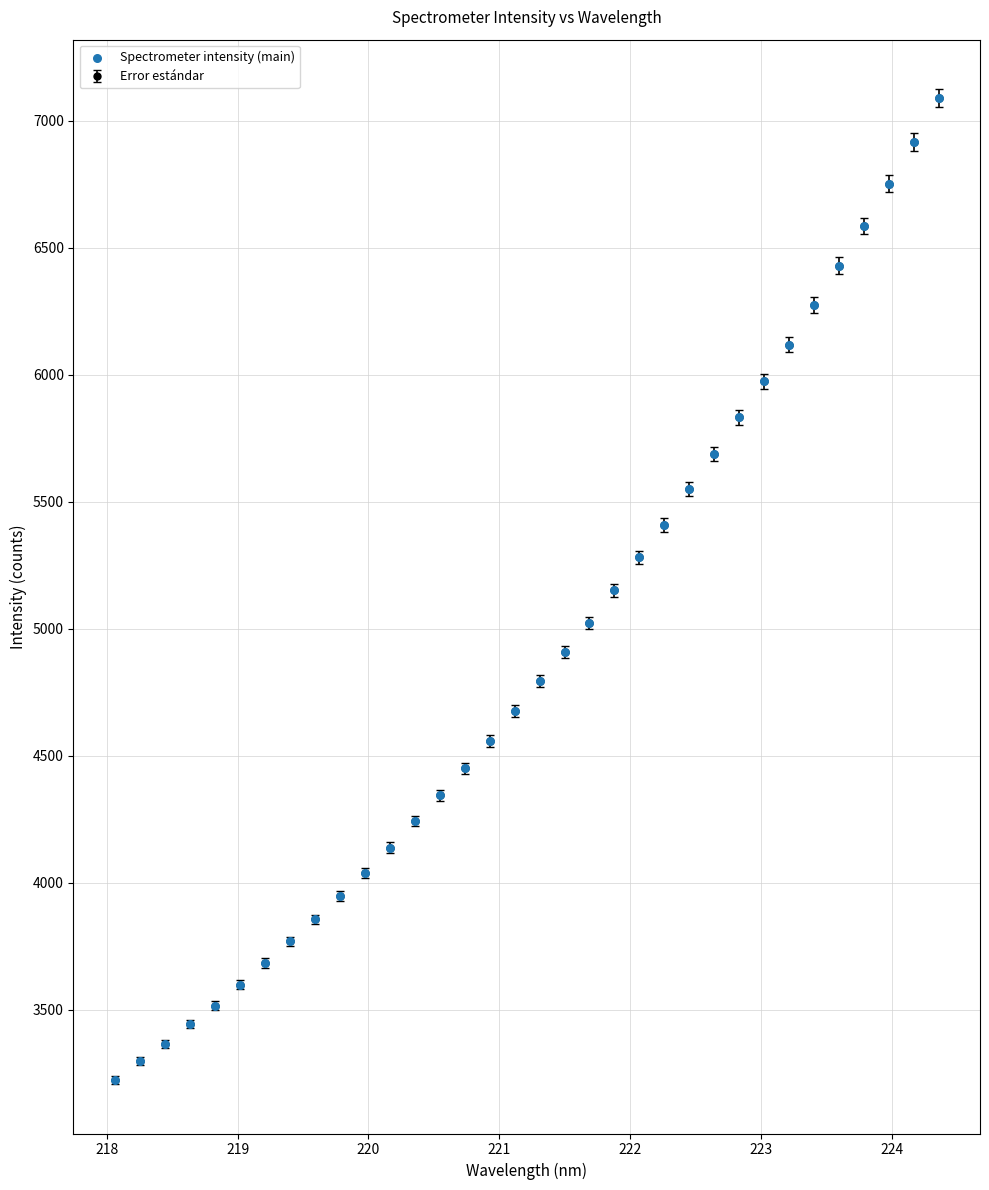

What is the minimum value shown in the chart?

3224.9